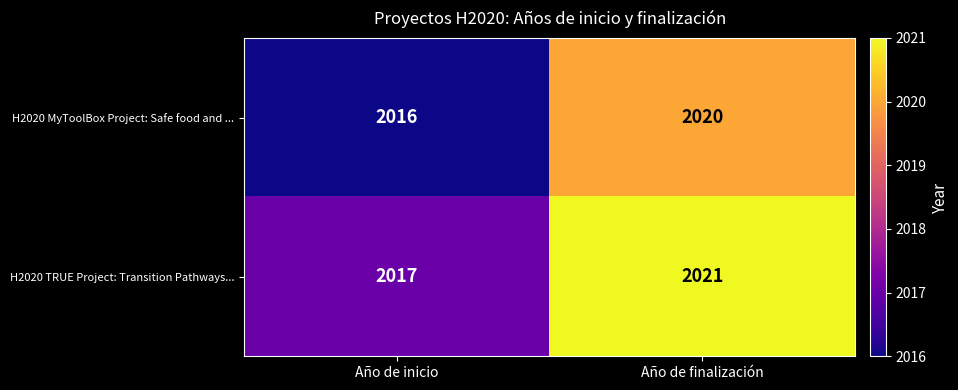

What is the spread (max minus min) of values at Año de inicio?

1